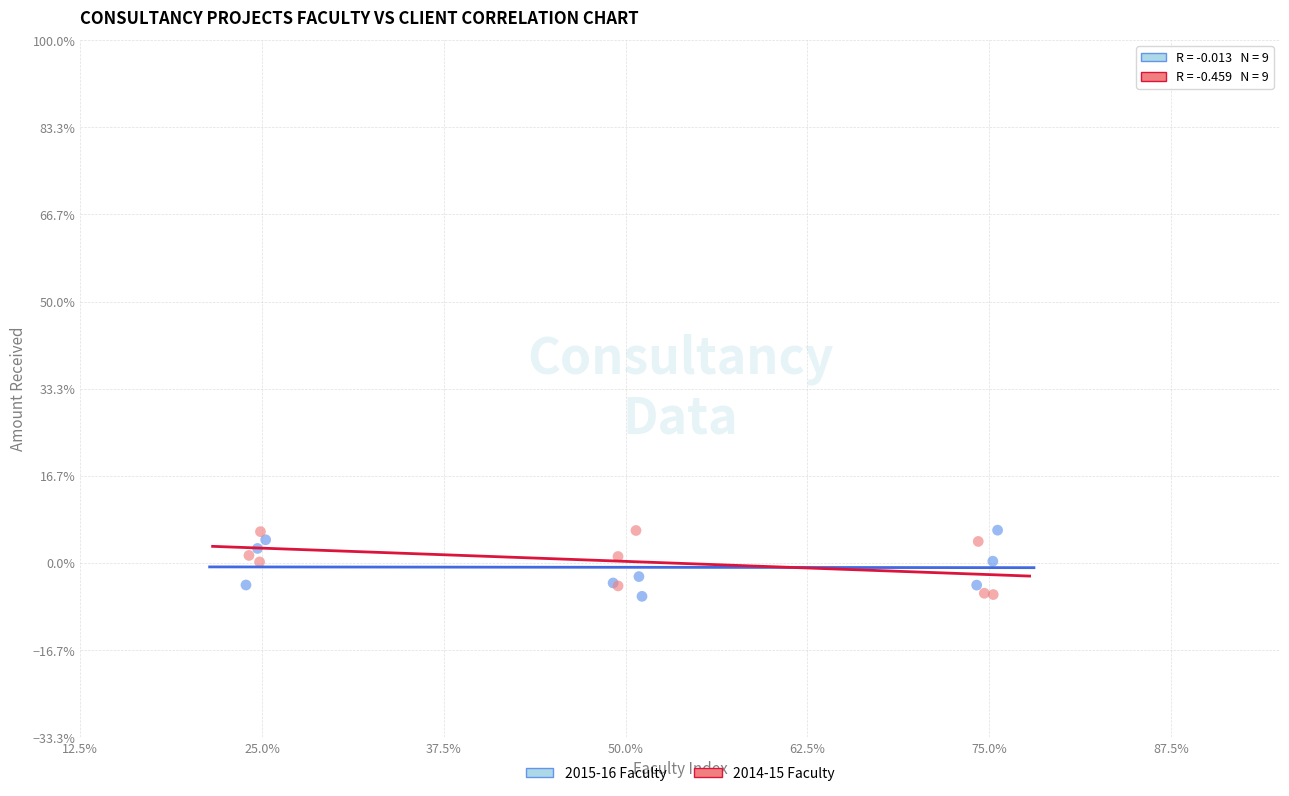

What are all the series names shown in the legend?

2015-16 Faculty, 2014-15 Faculty